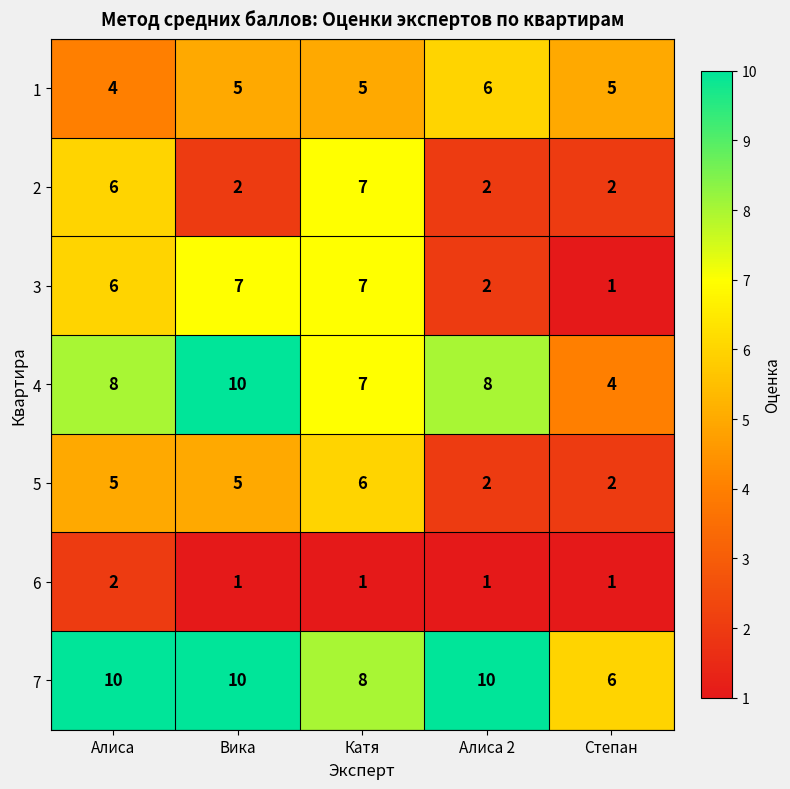

What is the sum of all 1 values?

25